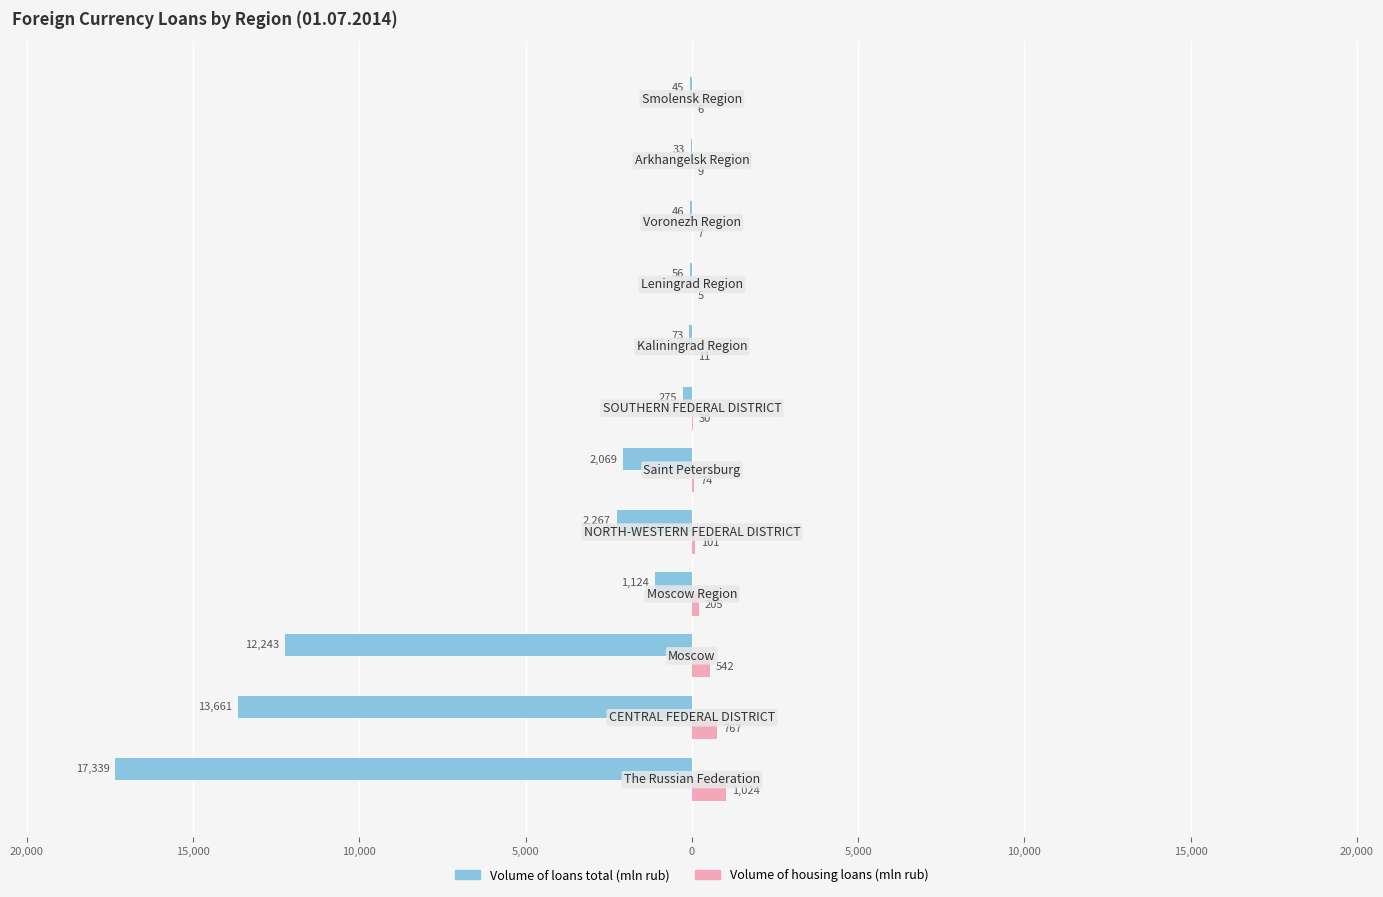

What are all the series names shown in the legend?

Volume of loans total (mln rub), Volume of housing loans (mln rub)